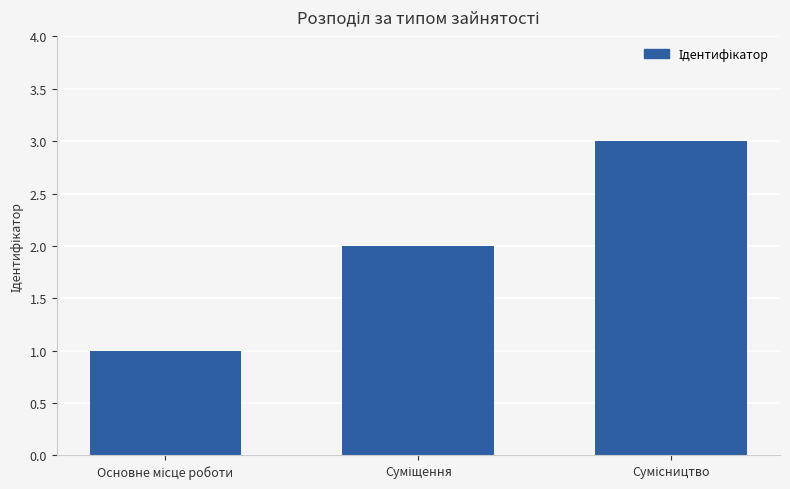

Count the values in the range 1 to 3.

3